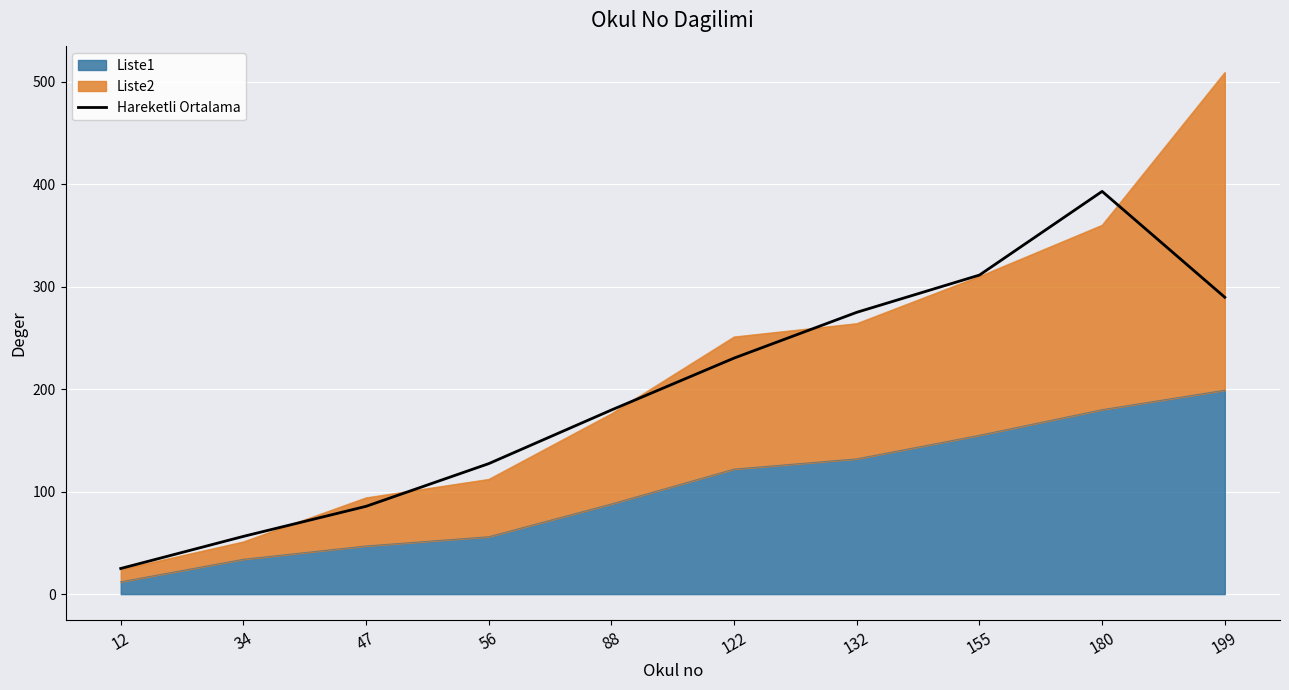

True or false: there are more than 2 points higher than both neighbors.

False